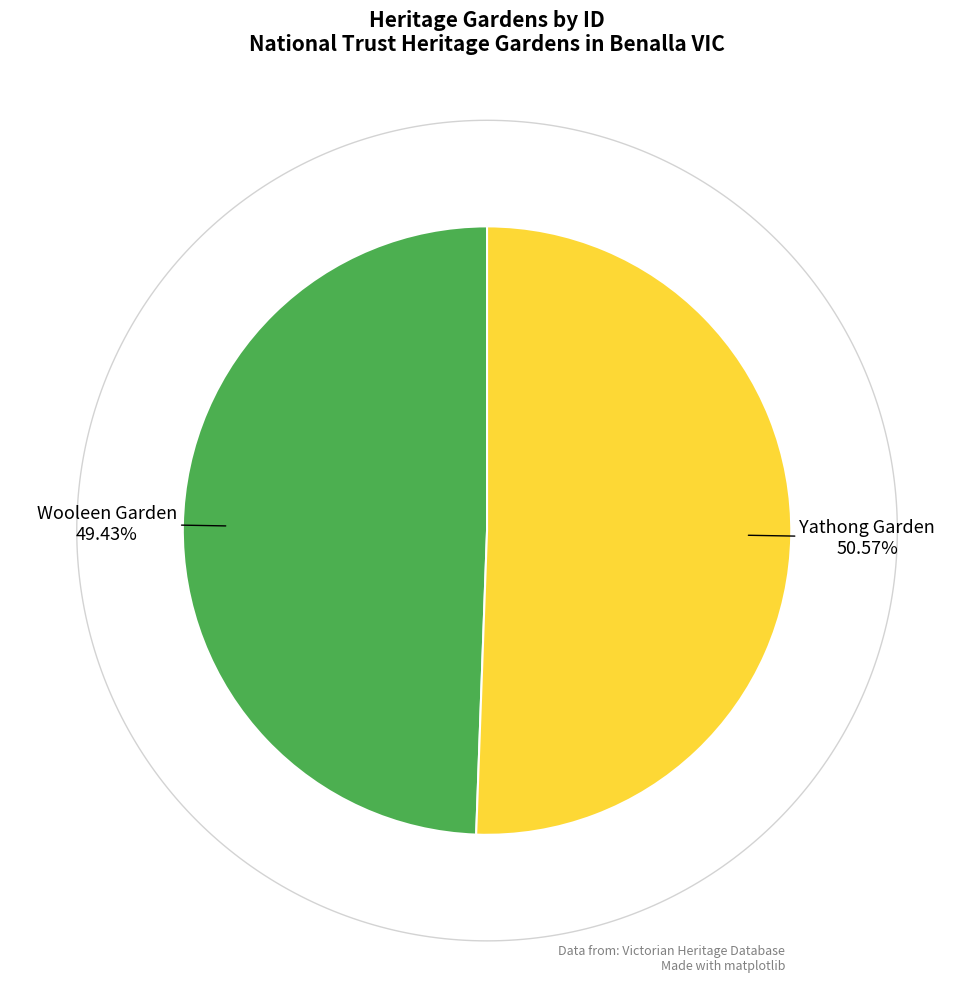

To the nearest percent, what percentage of the pie is Wooleen Garden?

49%